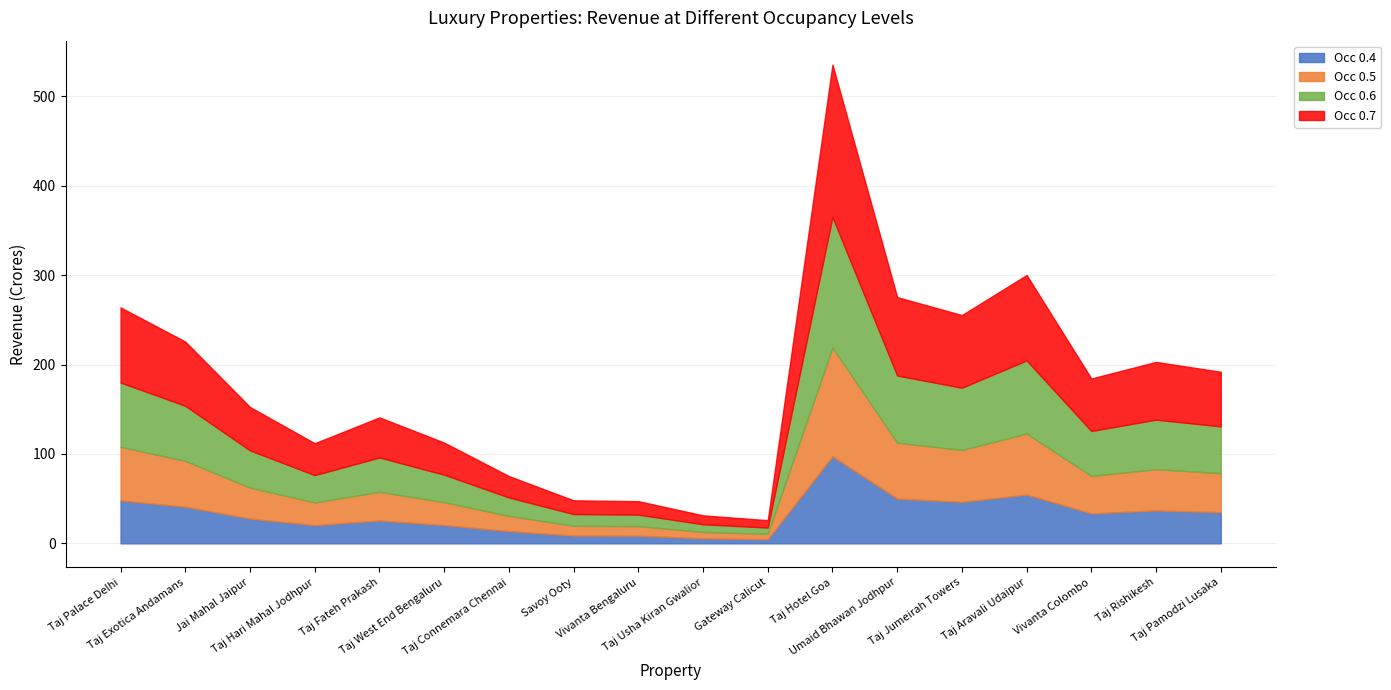

Reading left to right, list all the values displayed in this chart.

Occ 0.4: 48.0	41.0	27.7	20.4	25.6	20.5	13.7	8.8	8.6	5.7	4.7	97.4	50.1	46.4	54.6	33.5	36.9	34.9
Occ 0.5: 60.0	51.3	34.7	25.5	32.0	25.6	17.1	11.0	10.7	7.1	5.9	121.7	62.6	58.0	68.2	41.9	46.1	43.6
Occ 0.6: 72.0	61.6	41.6	30.6	38.4	30.7	20.5	13.1	12.9	8.6	7.1	146.0	75.1	69.6	81.9	50.3	55.4	52.3
Occ 0.7: 84.0	71.8	48.5	35.6	44.8	35.9	24.0	15.3	15.0	10.0	8.3	170.4	87.6	81.3	95.5	58.7	64.6	61.1